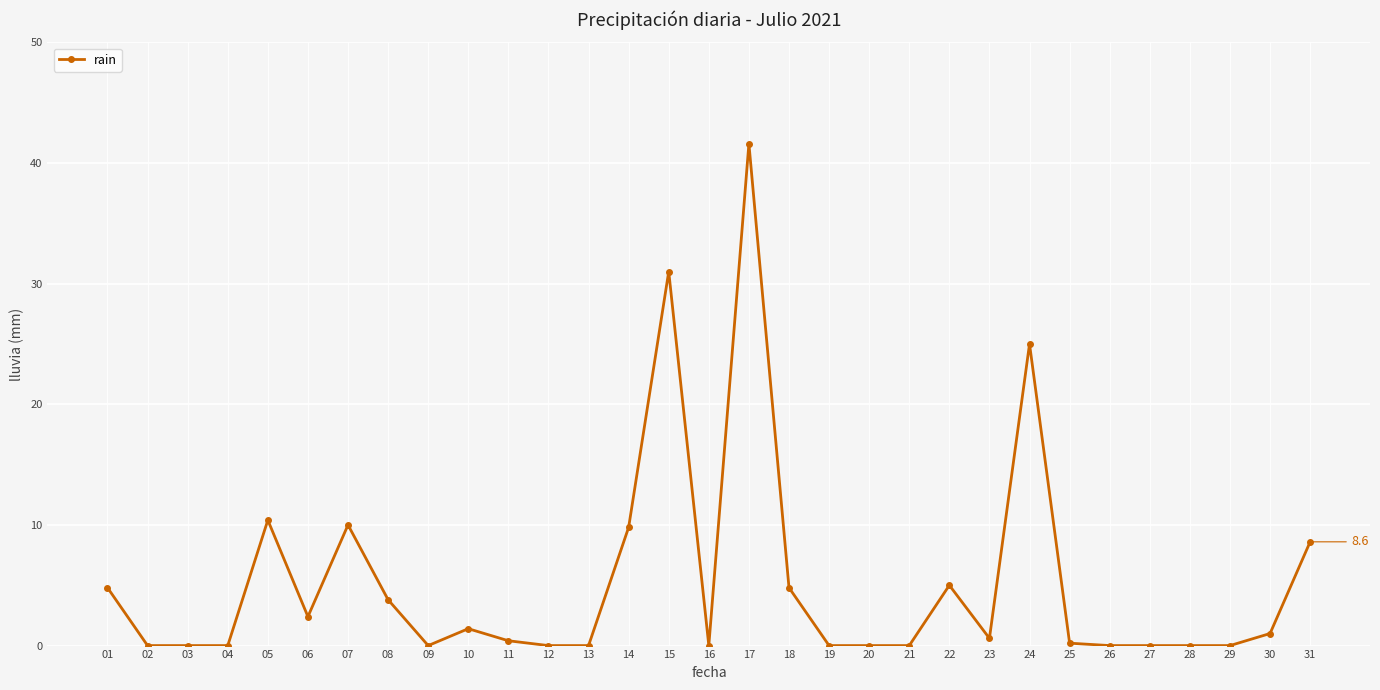

What is the change in value from 09 to 24?

+25.0